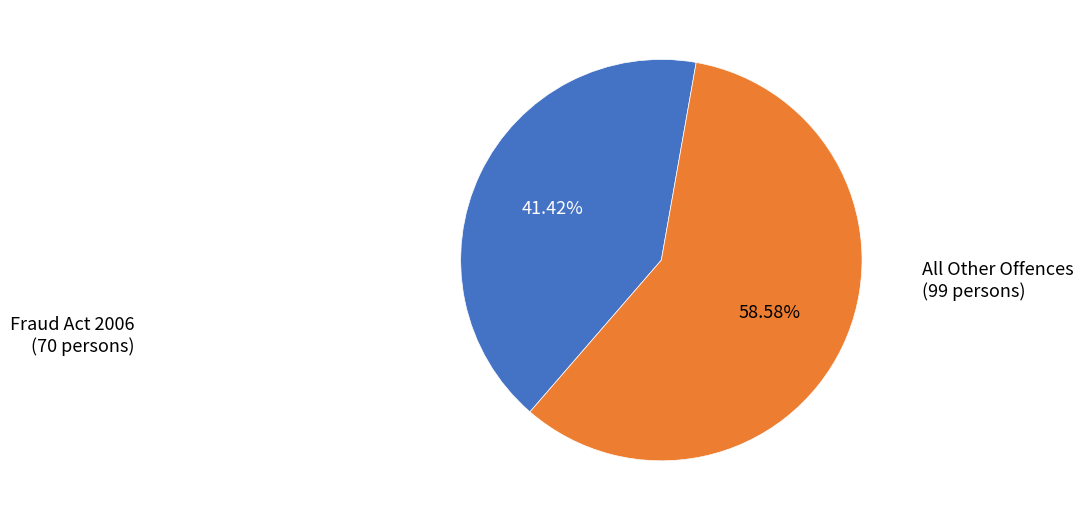

How many segments does this pie chart have?

2